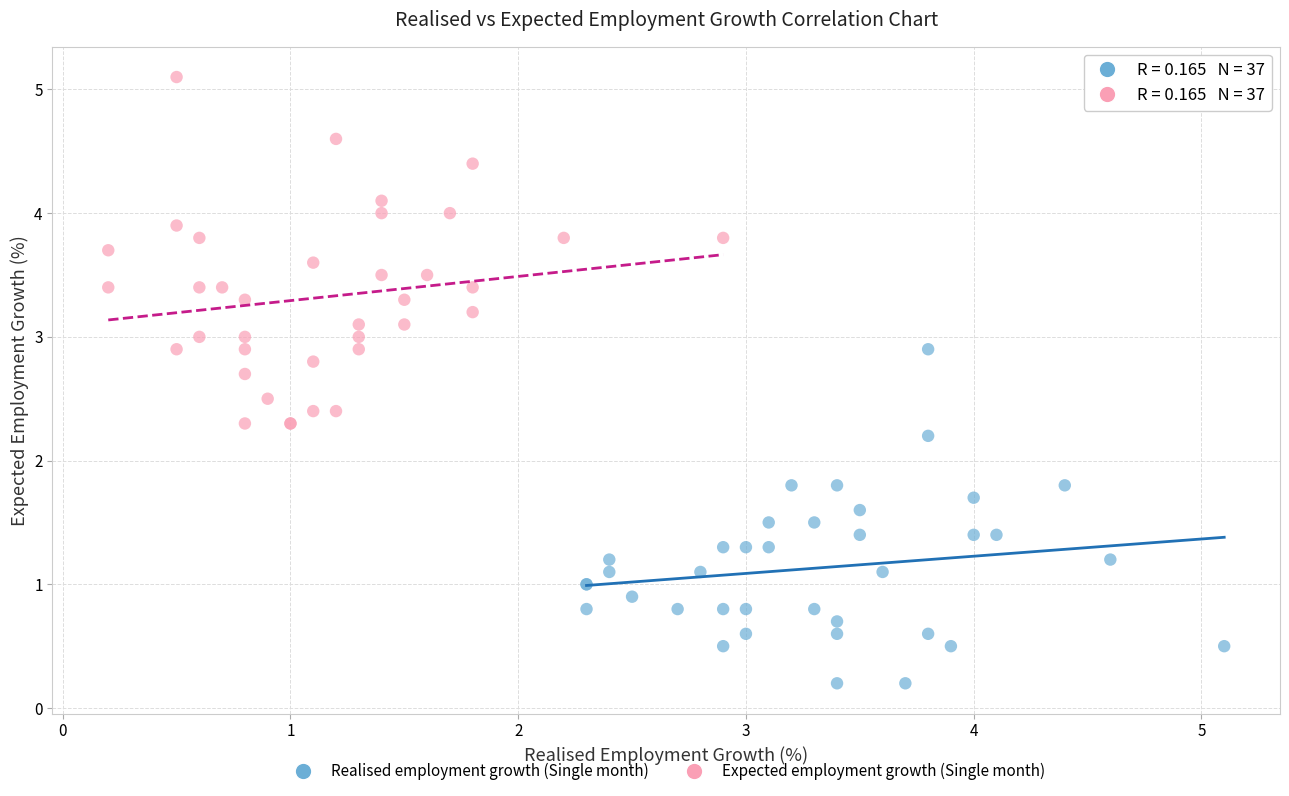

Which series reaches the maximum Y coordinate?

Expected employment growth (Single month)